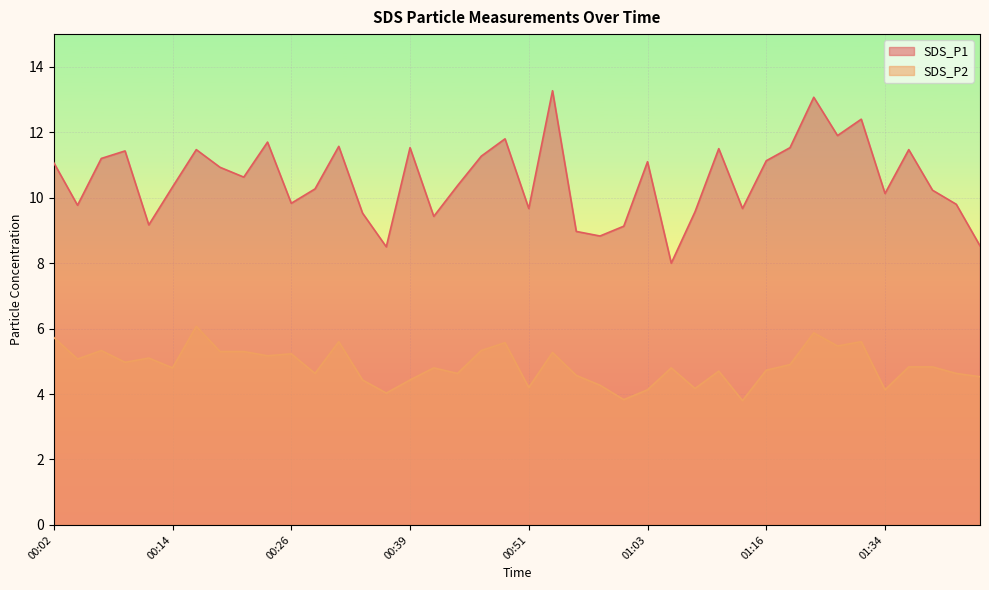

What is the greatest value displayed?

13.3